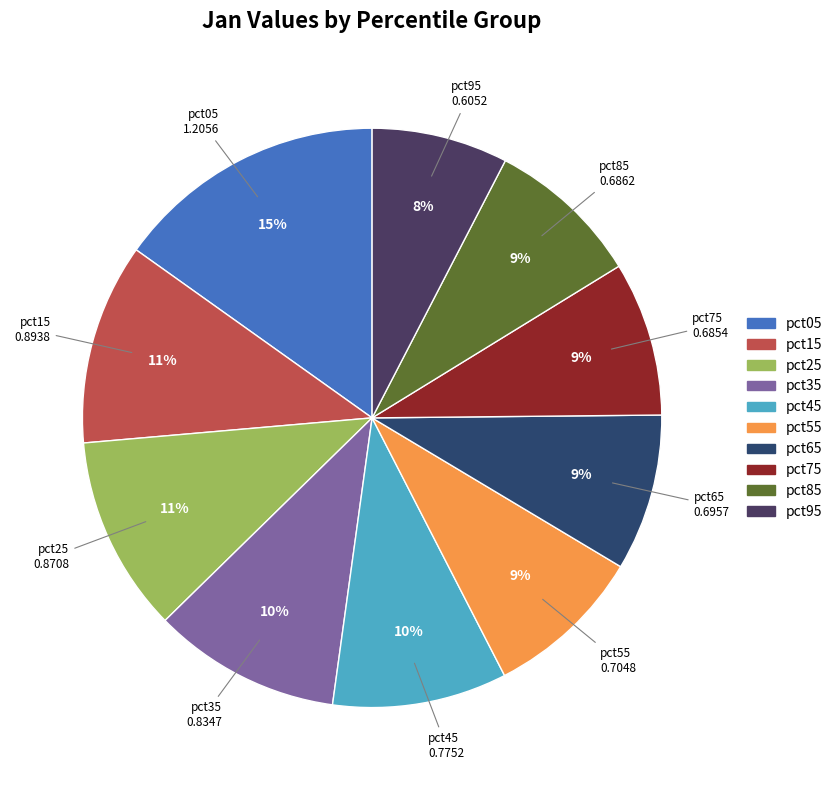

Does pct05 represent more than half of the total?

No